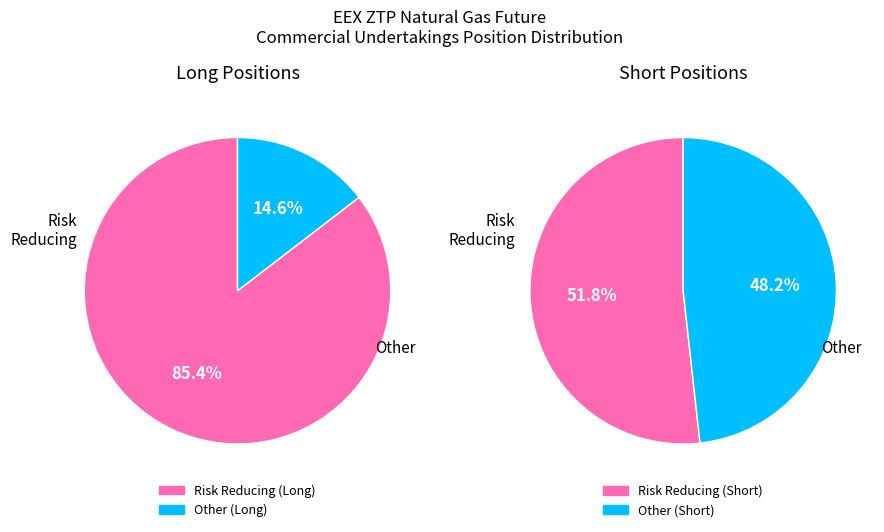

Count the number of slices in the pie.

2